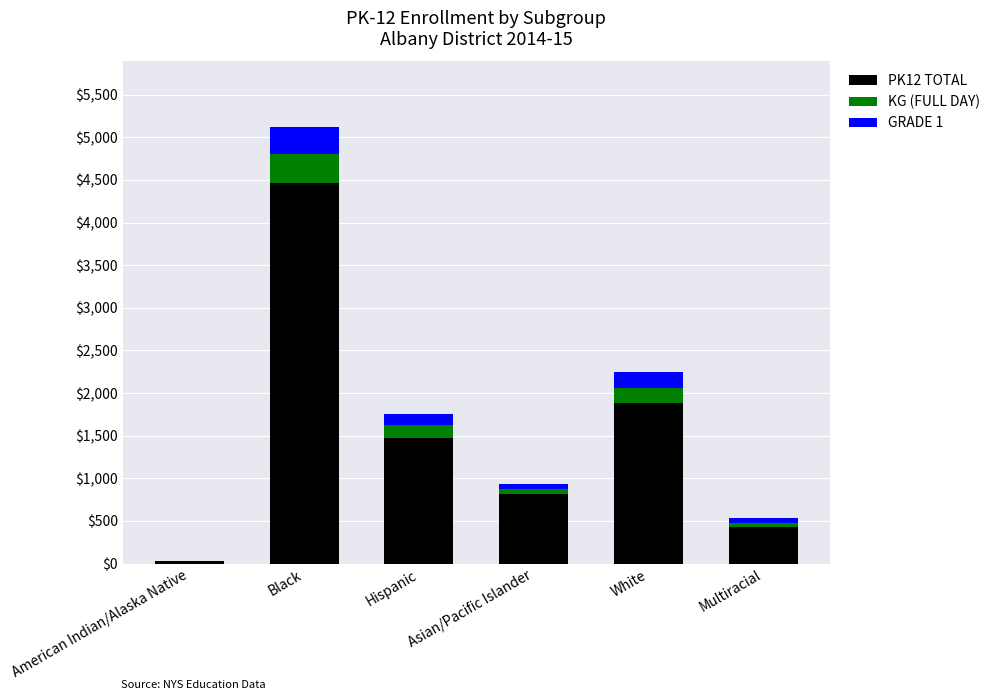

Which category has the highest value in the PK12 TOTAL series?

Black